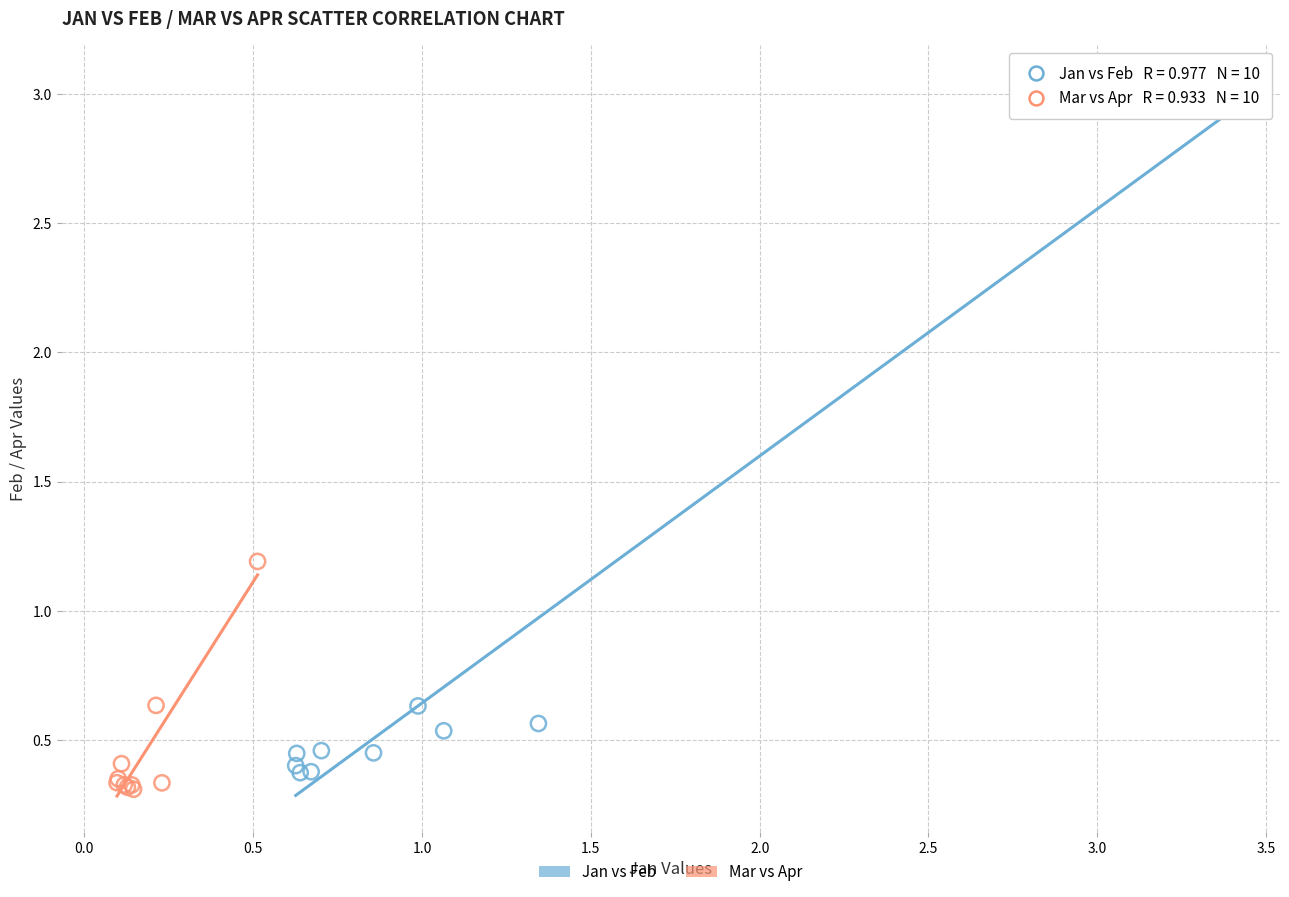

Which series has the largest Y range (max minus min)?

Jan vs Feb